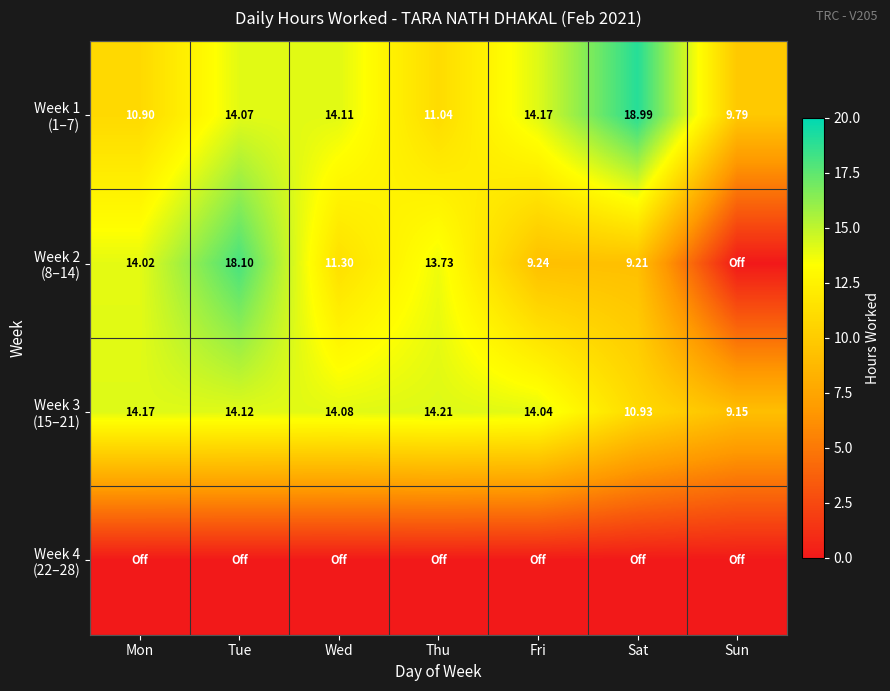

What is the maximum value for Week 2 (8–14)?

18.1